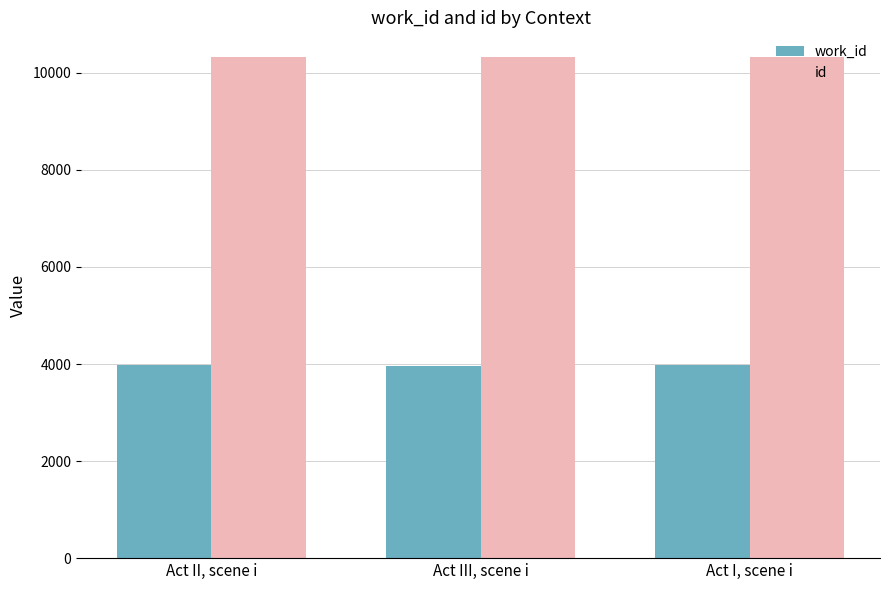

What is the smallest value displayed?

3956